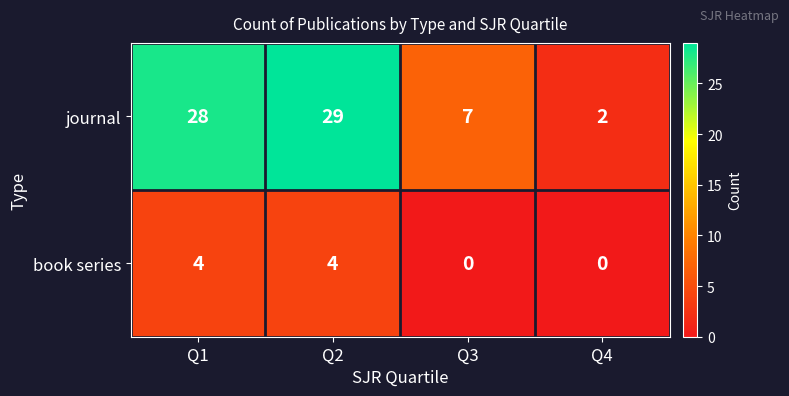

What is the difference between the book series values at Q2 and Q4?

4